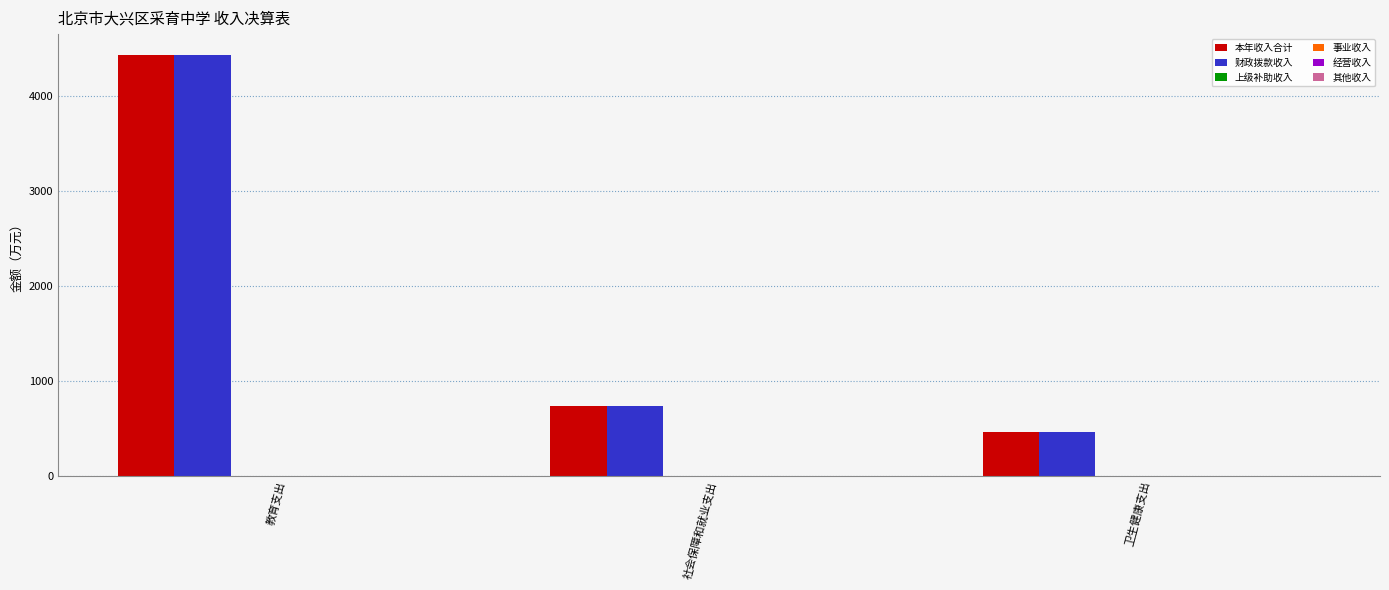

What is the maximum value shown in the chart?

4430.1